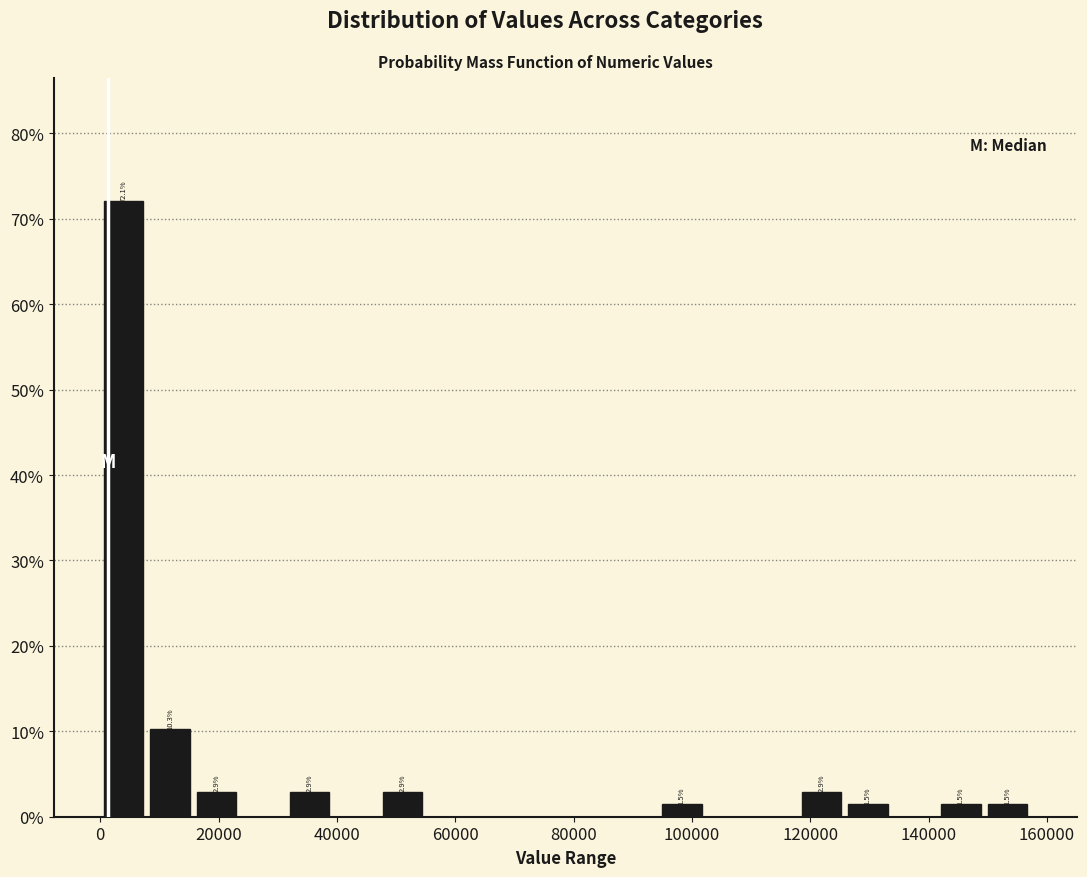

Around what value on the x-axis is the tallest bar? Give the approximate position of its centre, as read against the axis.

4000